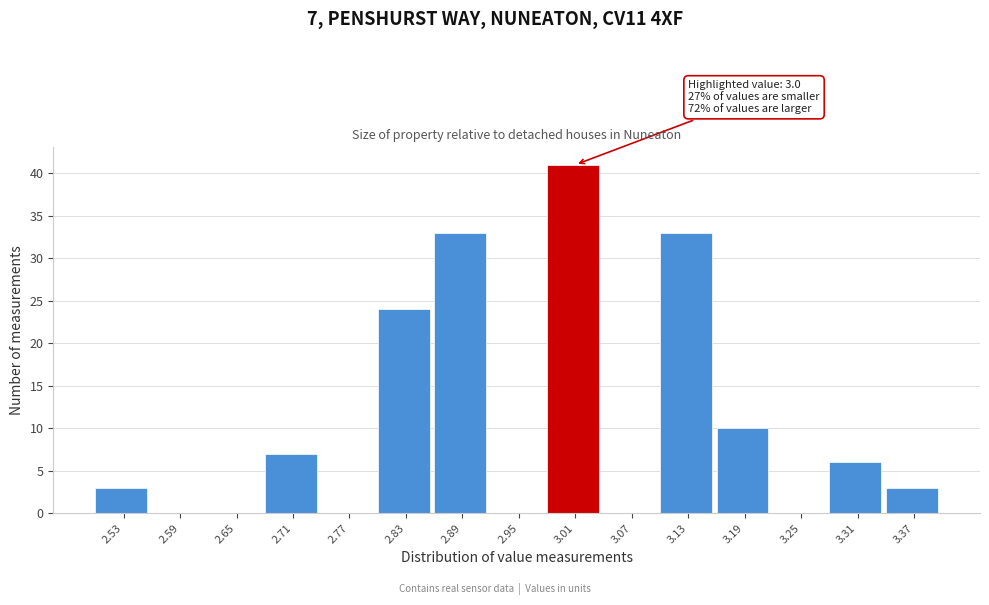

Over which range of the x-axis is the bar tallest?

2.98 to 3.04